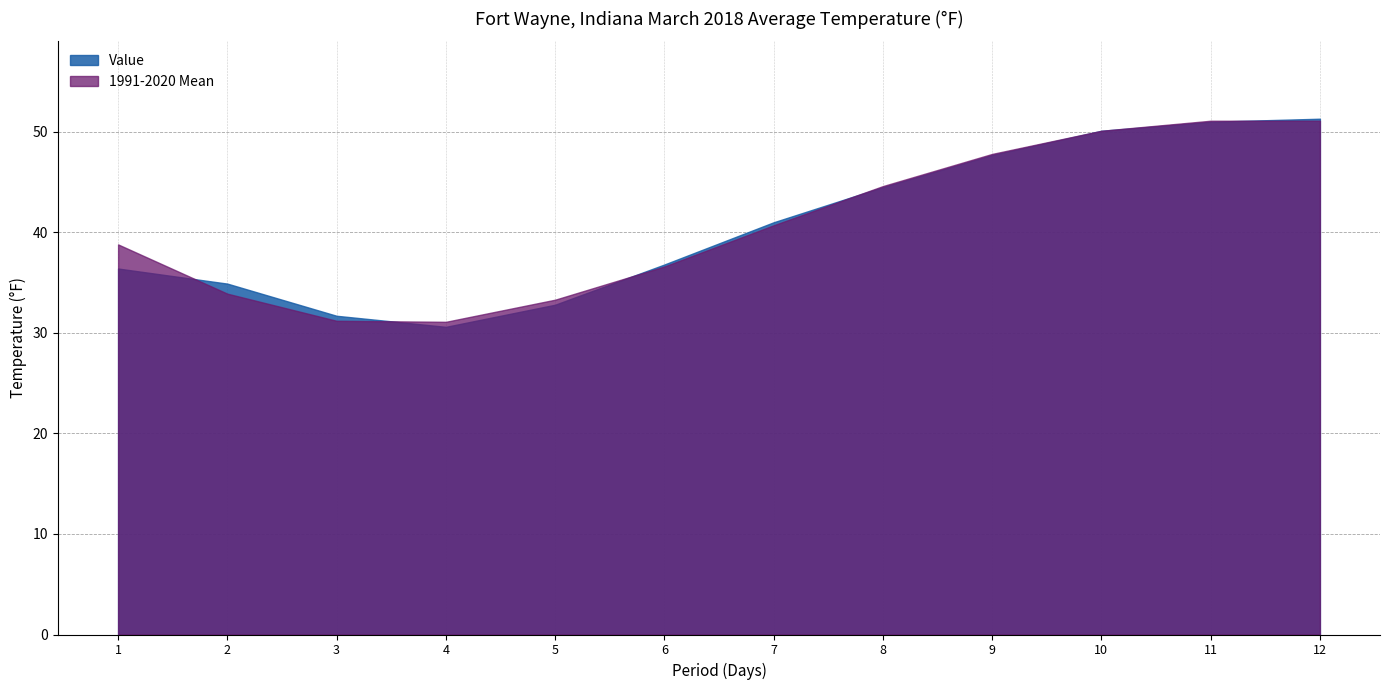

Is it true that Value equals 13.4 at 7?

False